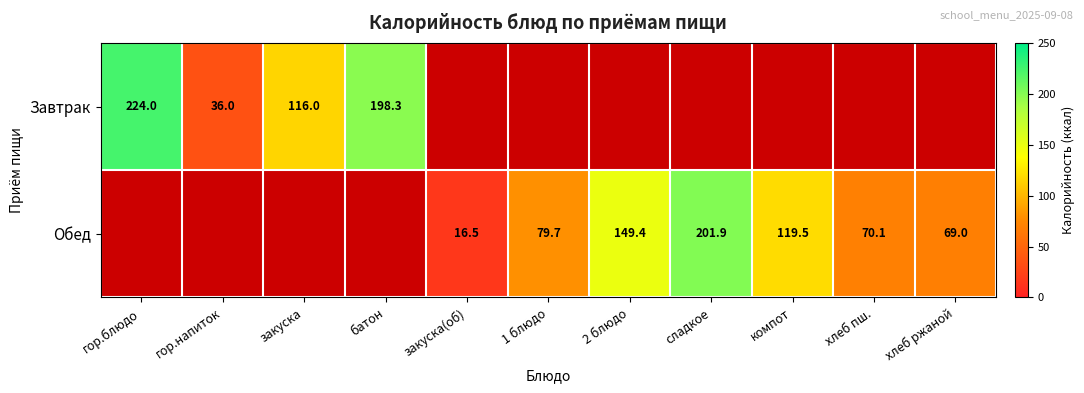

Is it true that Завтрак equals 116.0 at закуска?

True